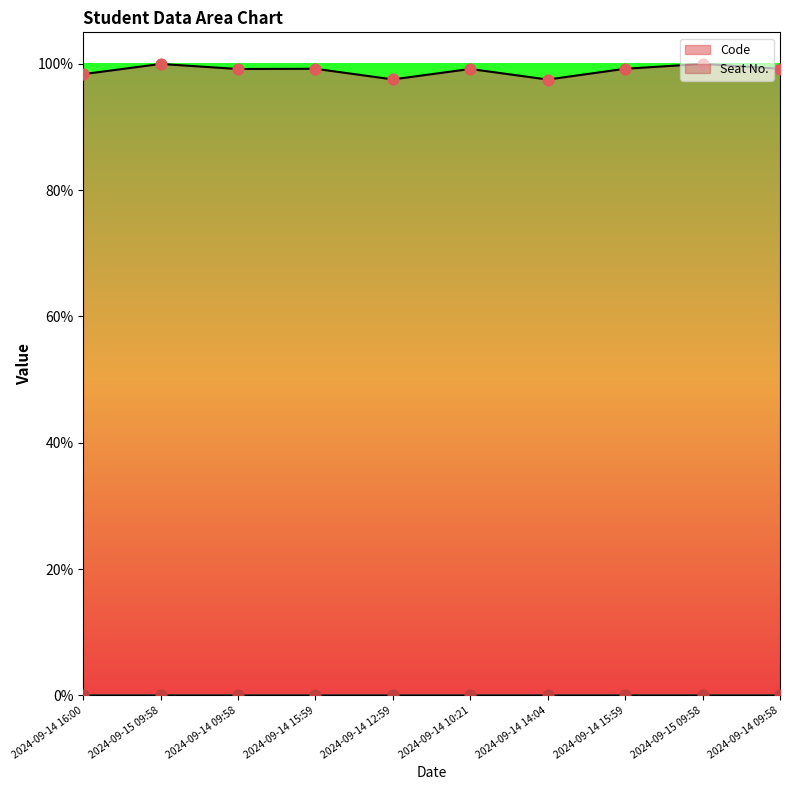

What is the ratio of the value at 2024-09-14 16:00 to the value at 2024-09-14 15:59?

1.0